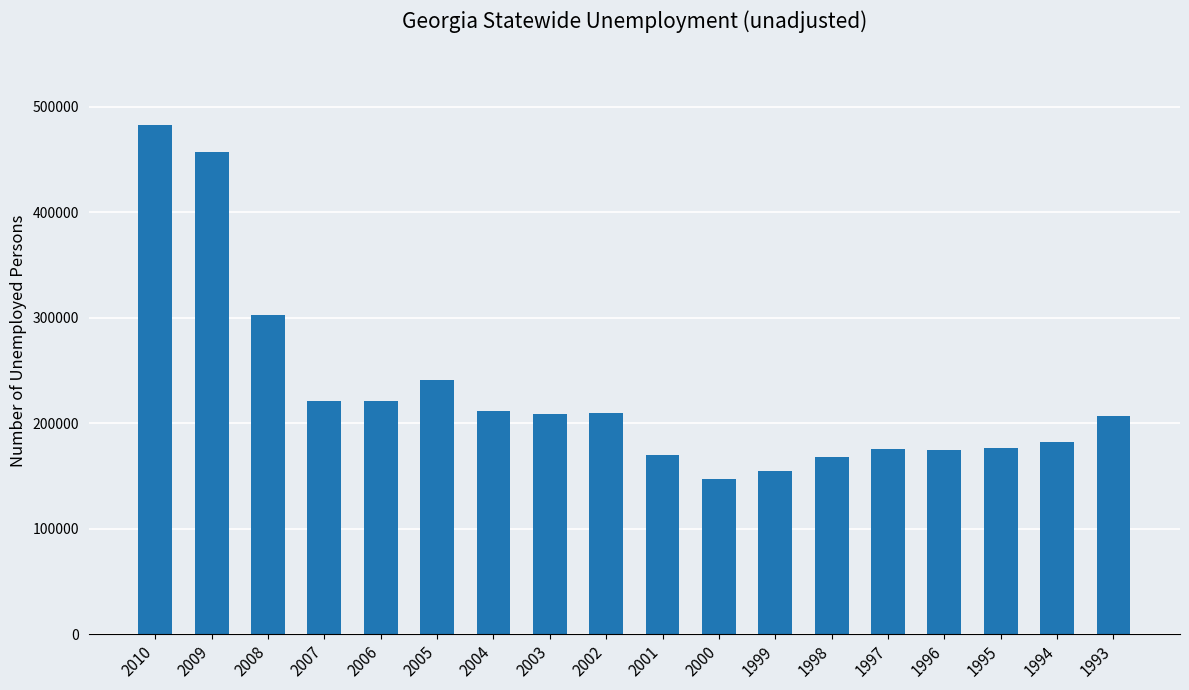

What is the ratio of the value at 1997 to the value at 2006?

0.8